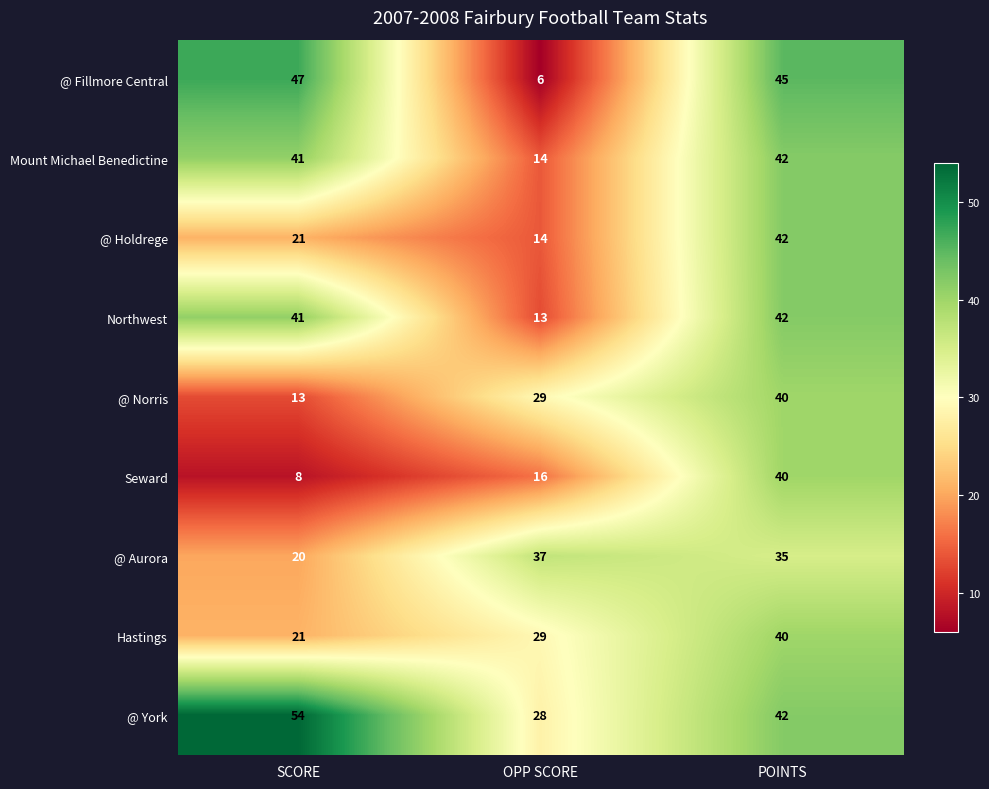

List the labels in order of @ Fillmore Central value, smallest first.

OPP SCORE, POINTS, SCORE